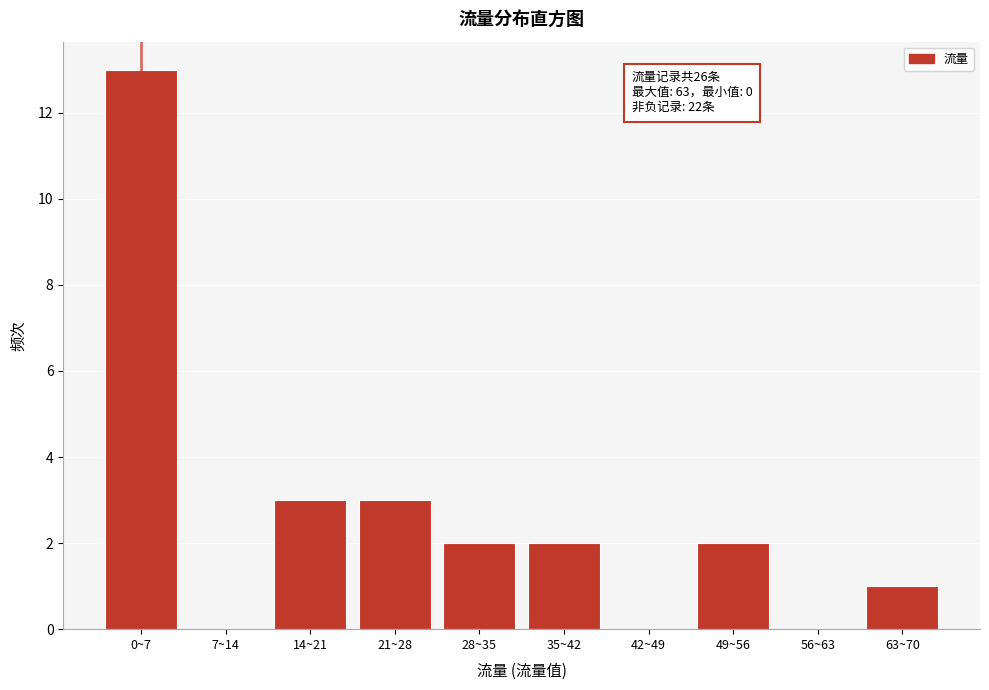

Reading left to right, what are all the values shown in this chart?

0~7=13	7~14=0	14~21=3	21~28=3	28~35=2	35~42=2	42~49=0	49~56=2	56~63=0	63~70=1